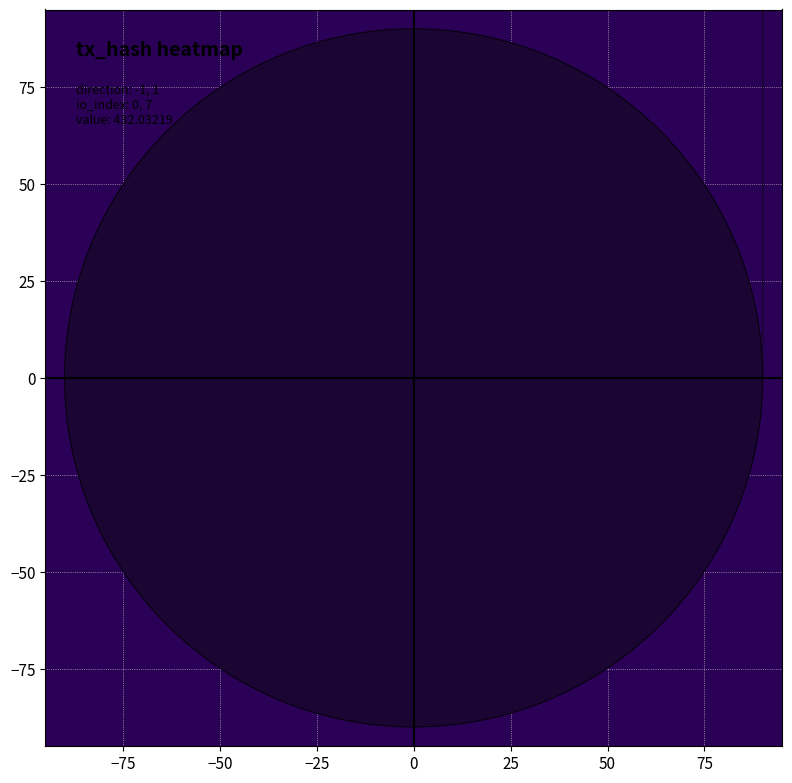

What is the minimum value for 06d752c8182c427373b570030da9413bf5fc922?

-1